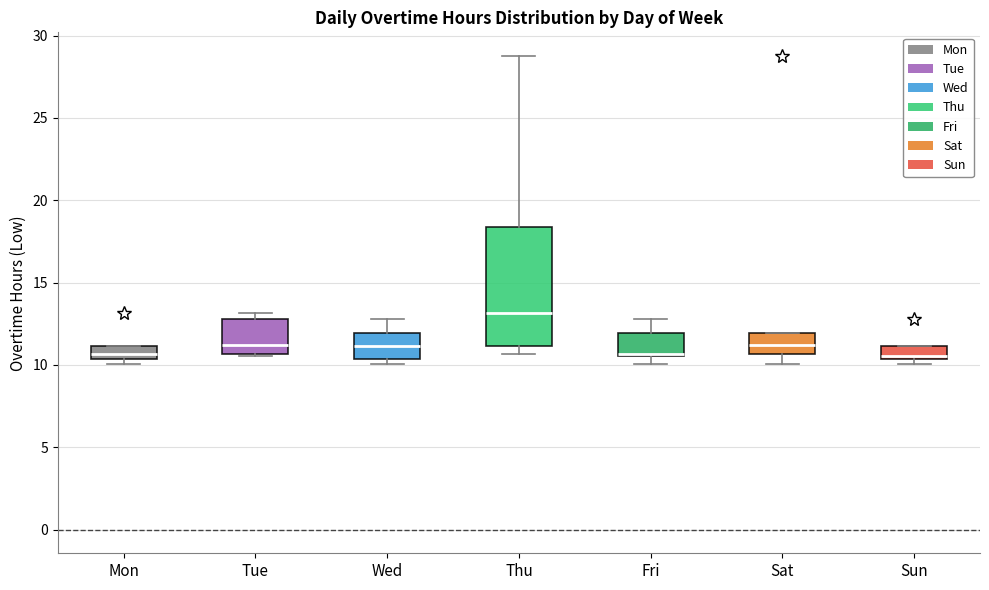

Reading left to right, transcribe this box plot: for each box, give where its median line is, the range the box spans, and where its two whiskers end, as read against the y-axis. The values are not printed on the chart, so give them approximately, as read against the axis.

Mon: median 10.5 (inside the box), box 10.5 to 11.0, whiskers 10.0 to 11.0
Tue: median 11.0, box 10.5 to 13.0, whiskers 10.5 to 13.0 (just above the box's upper edge)
Wed: median 11.0, box 10.5 to 12.0, whiskers 10.0 to 13.0
Thu: median 13.0, box 11.0 to 18.5, whiskers 10.5 to 29.0
Fri: median 10.5 (drawn on the box's lower edge), box 10.5 to 12.0, whiskers 10.0 to 13.0
Sat: median 11.0, box 10.5 to 12.0, whiskers 10.0 to 12.0
Sun: median 10.5, box 10.5 to 11.0, whiskers 10.0 to 11.0